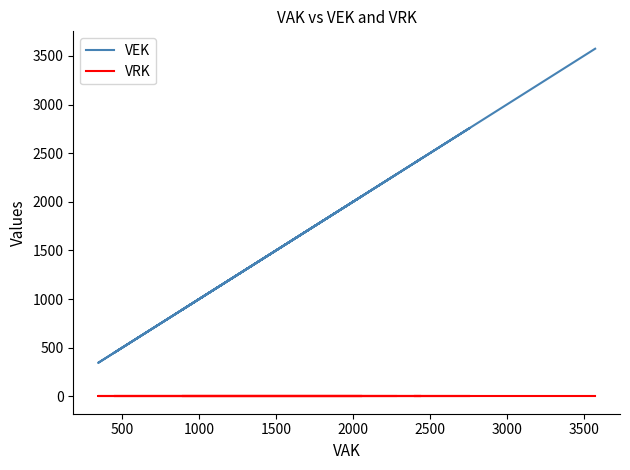

What position from the right is 2000?

23